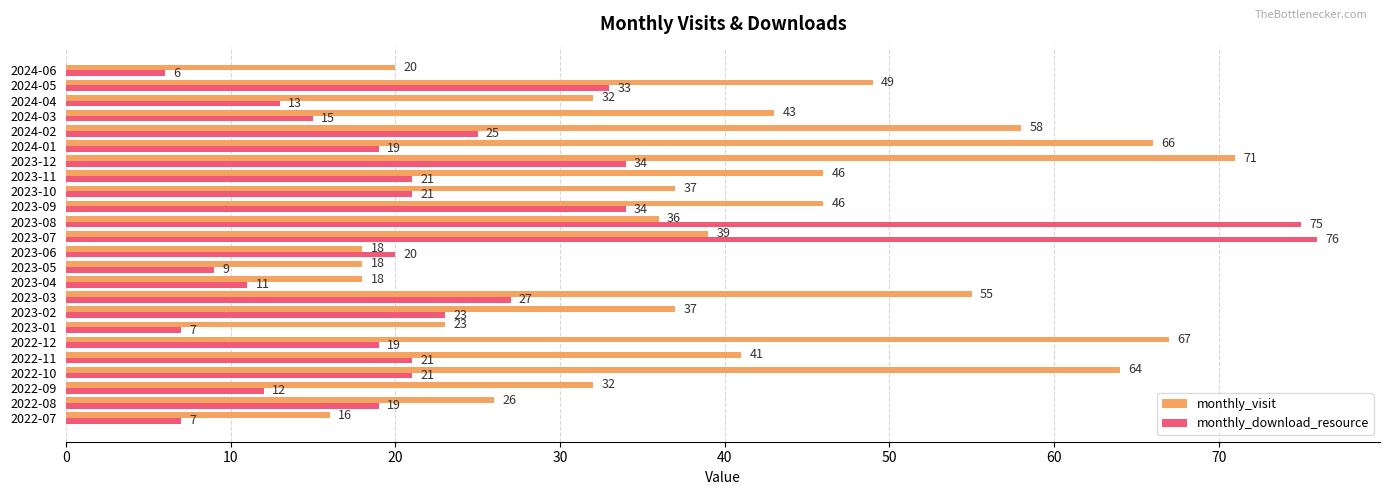

Which series has the widest spread of values?

monthly_download_resource